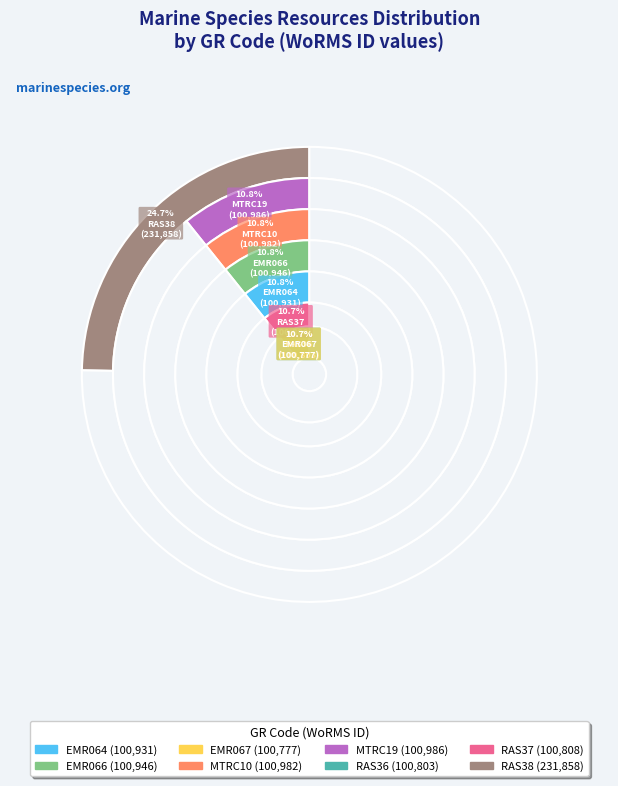

What is the smallest slice in the pie chart?

EMR067